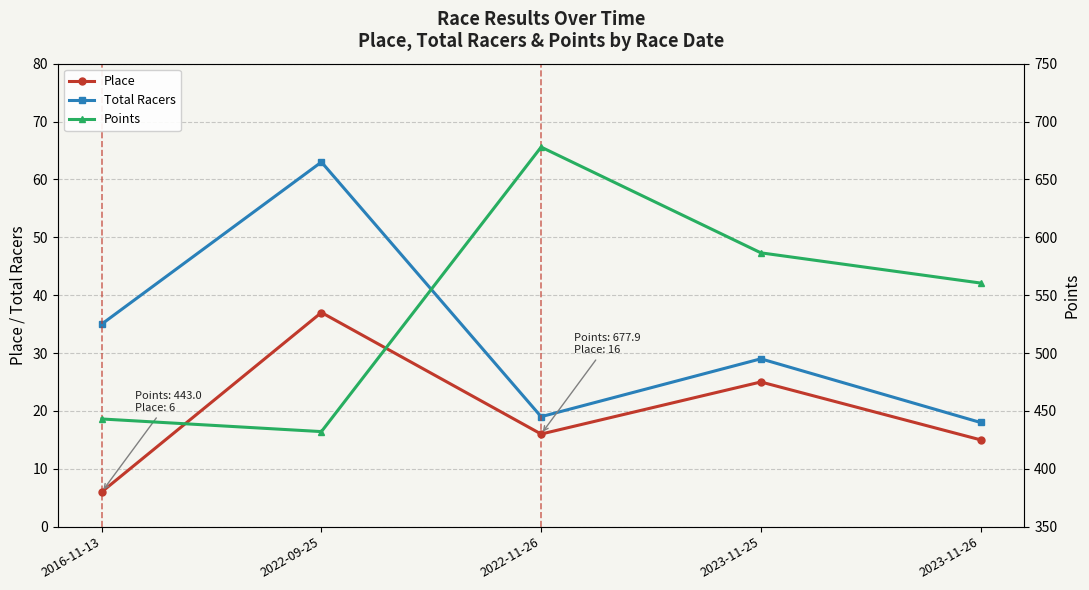

Reading right to left, extract all data points from this chart.

Place: 2023-11-26=15.0	2023-11-25=25.0	2022-11-26=16.0	2022-09-25=37.0	2016-11-13=6.0
Total Racers: 2023-11-26=18.0	2023-11-25=29.0	2022-11-26=19.0	2022-09-25=63.0	2016-11-13=35.0
Points: 2023-11-26=560.5	2023-11-25=586.6	2022-11-26=677.9	2022-09-25=432.1	2016-11-13=443.0